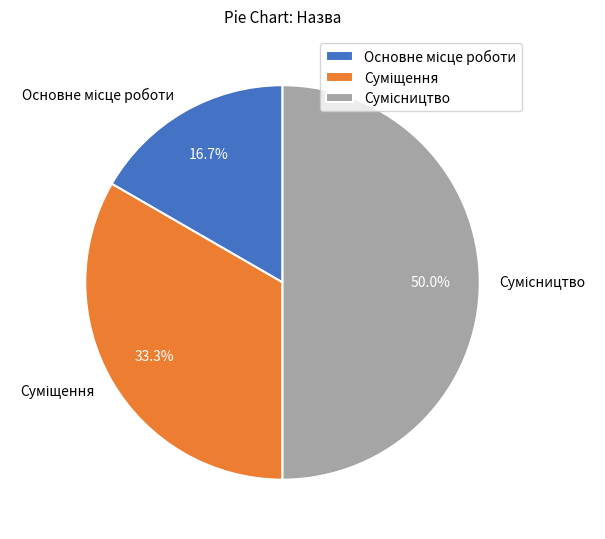

Is it true that Сумісництво is 50% of the pie?

True